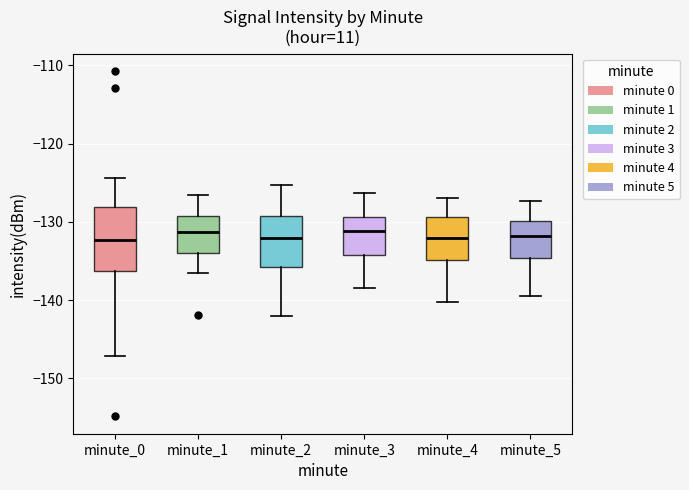

Reading left to right, read every box against the y-axis: the position of its median line, the range the box covers, and the ends of its whiskers. The values are not printed on the chart, so give them approximately, as read against the axis.

minute_0: median -132, box -136 to -128, whiskers -147 to -124
minute_1: median -131, box -134 to -129, whiskers -136 to -127
minute_2: median -132, box -136 to -129, whiskers -142 to -125
minute_3: median -131, box -134 to -129, whiskers -138 to -126
minute_4: median -132, box -135 to -129, whiskers -140 to -127
minute_5: median -132, box -135 to -130, whiskers -139 to -127